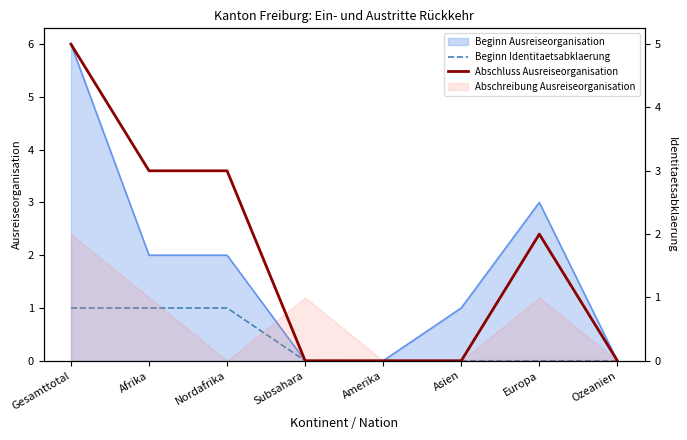

True or false: Beginn Identitaetsabklaerung and Abschluss Ausreiseorganisation intersect in this chart.

False